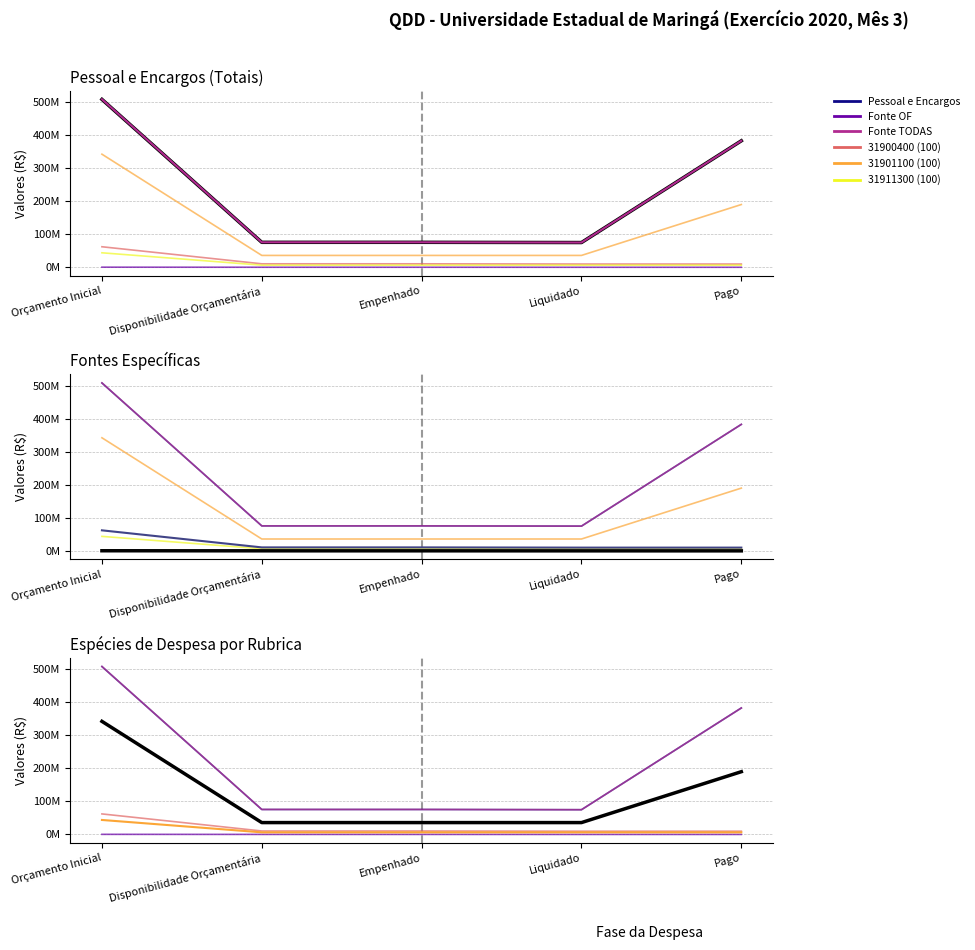

The Pessoal e Encargos series shows 75473635.4 at Empenhado. True or false?

True